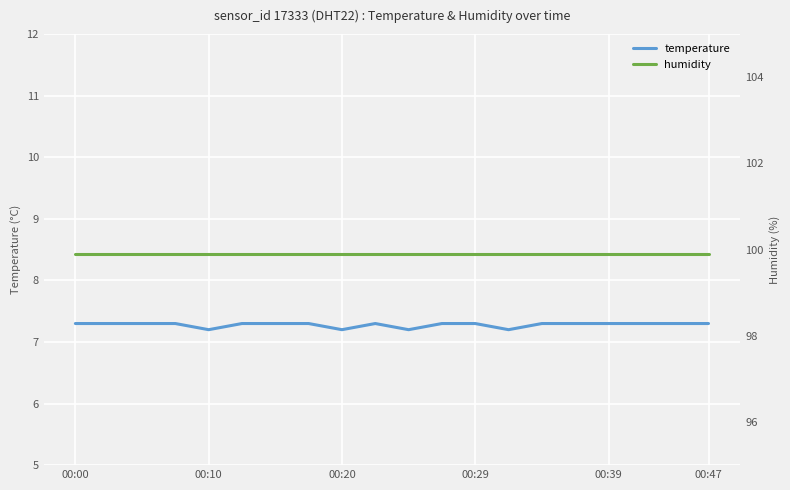

How many series are shown in this chart?

2